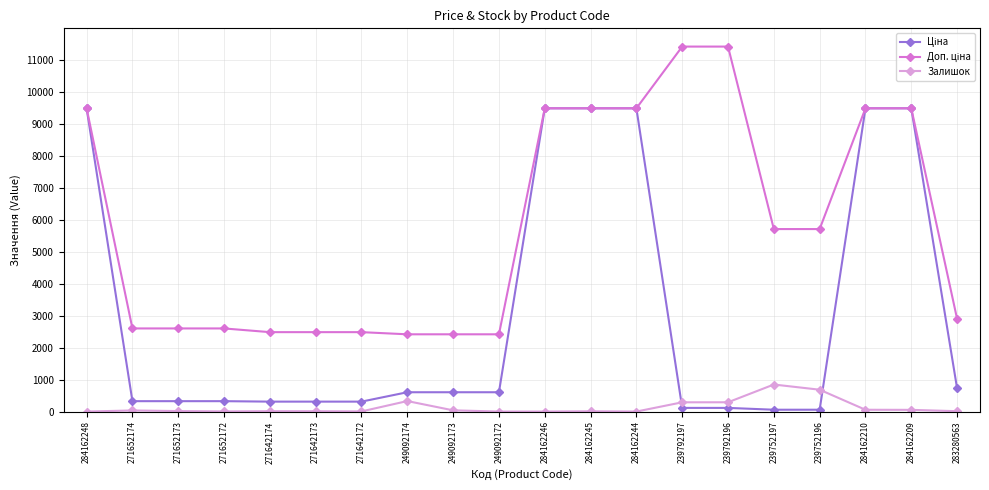

What is the greatest value displayed?

11410.0